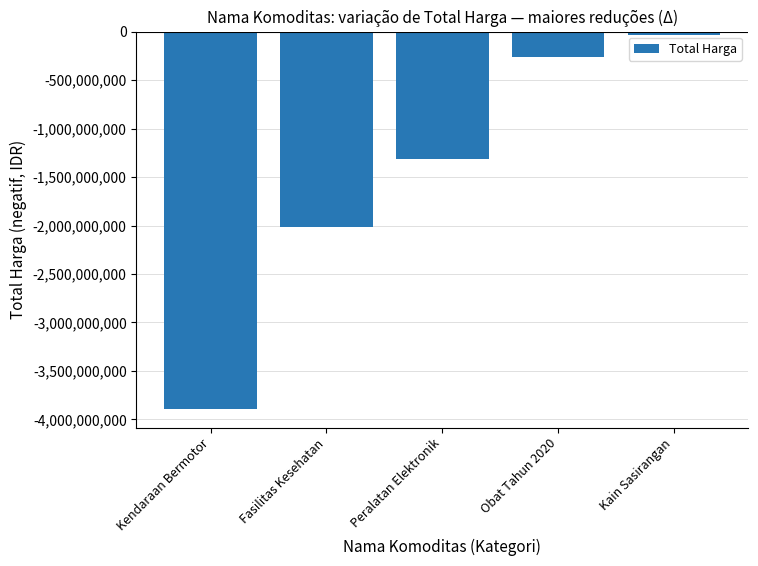

What is the label of the 4th bar from the right?

Fasilitas Kesehatan